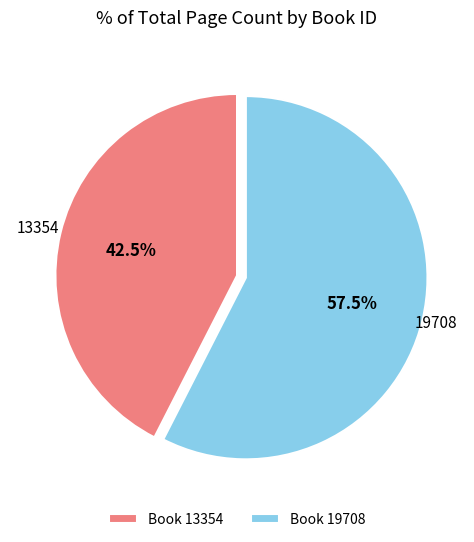

What is the majority slice?

19708